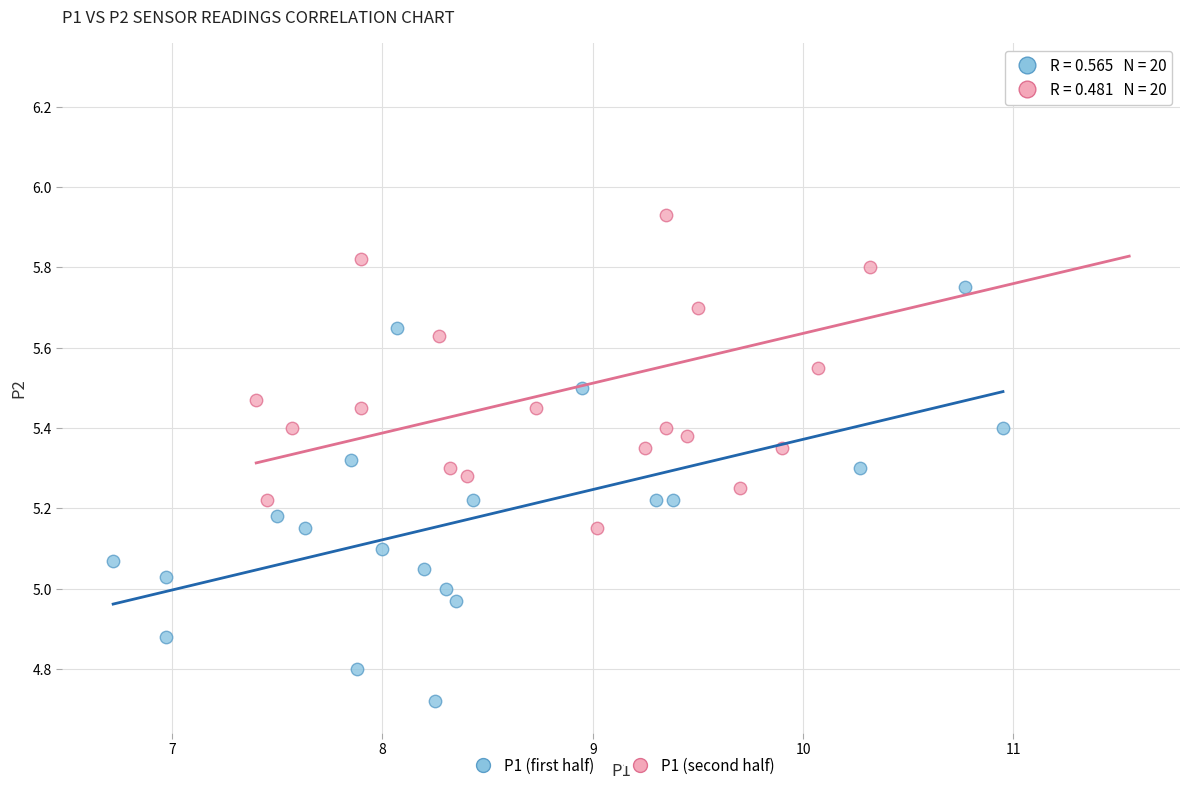

Which series contains the highest Y value?

P1 (second half)